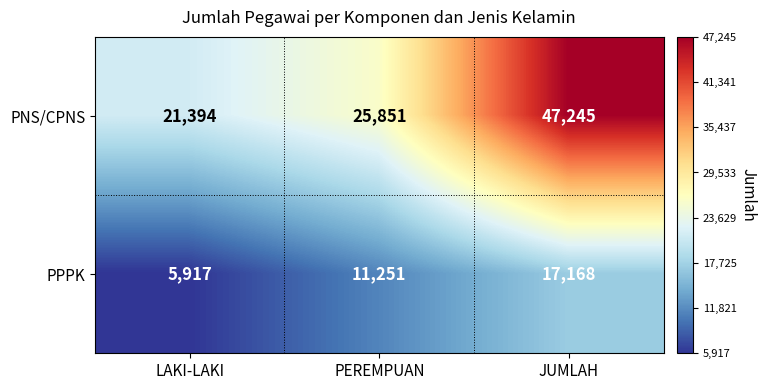

What is the difference between the highest and lowest values at JUMLAH?

30077